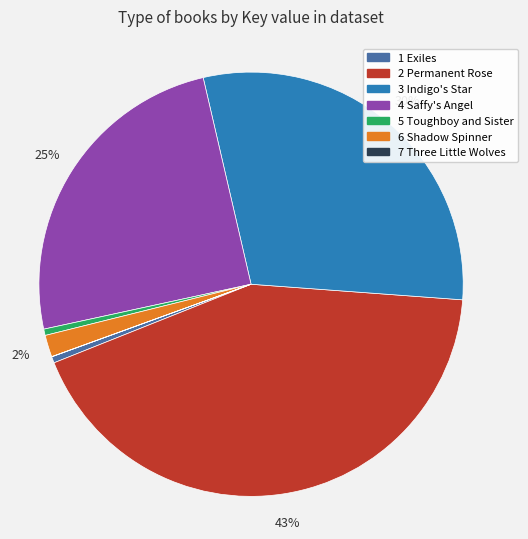

What percentage is the 4 Saffy's Angel slice, to the nearest percent?

25%